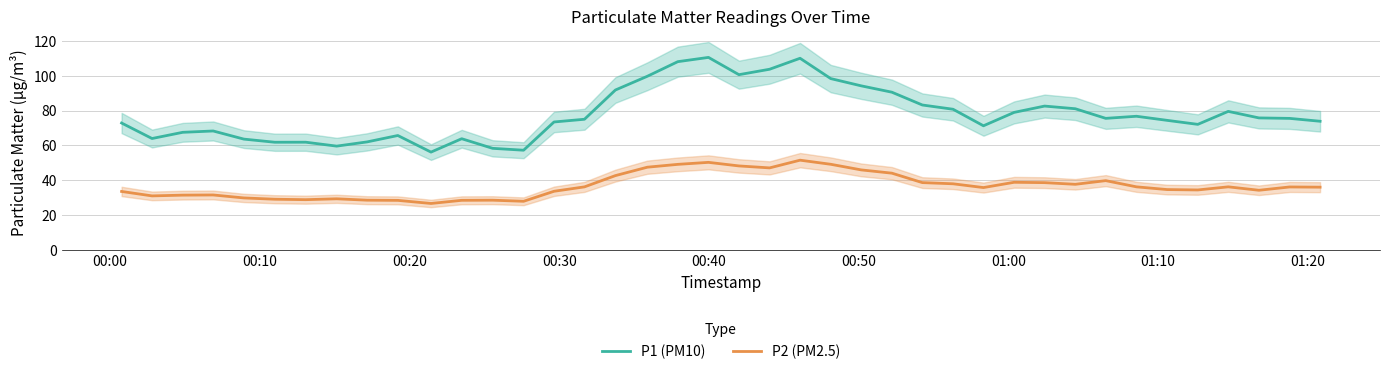

What is the lowest value of the P1 (PM10) series?

56.2